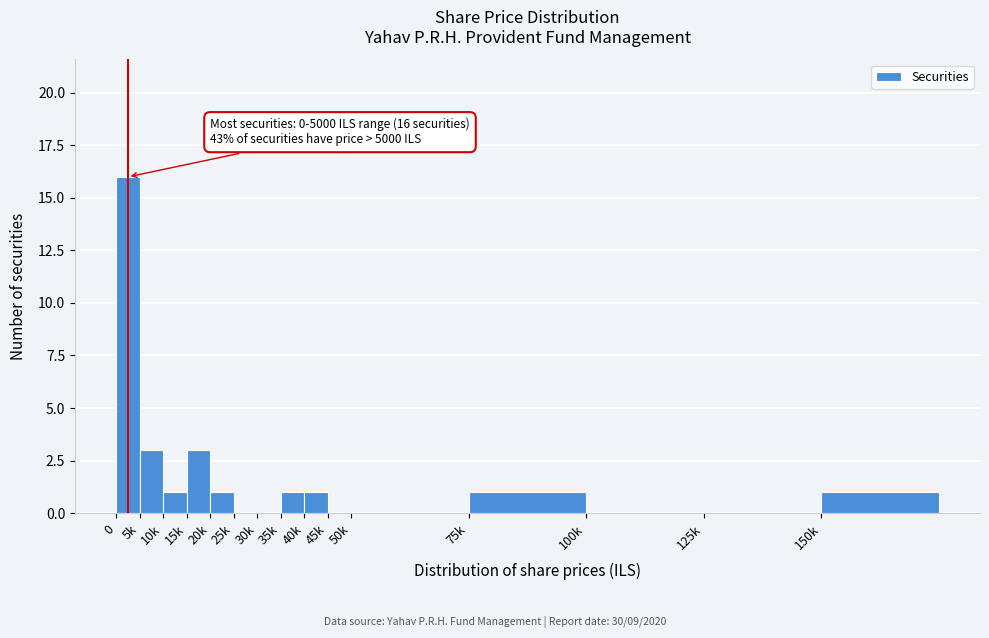

Reading right to left, transcribe all the data shown in this chart.

150k=1	125k=0	100k=0	75k=1	50k=0	45k=0	40k=1	35k=1	30k=0	25k=0	20k=1	15k=3	10k=1	5k=3	0=16